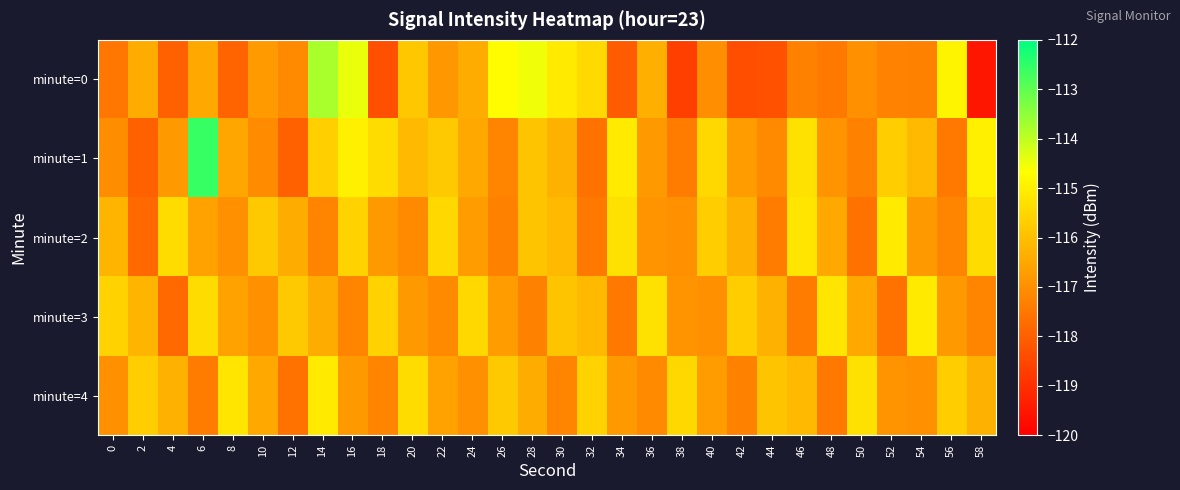

Which series has the widest spread of values?

minute=0